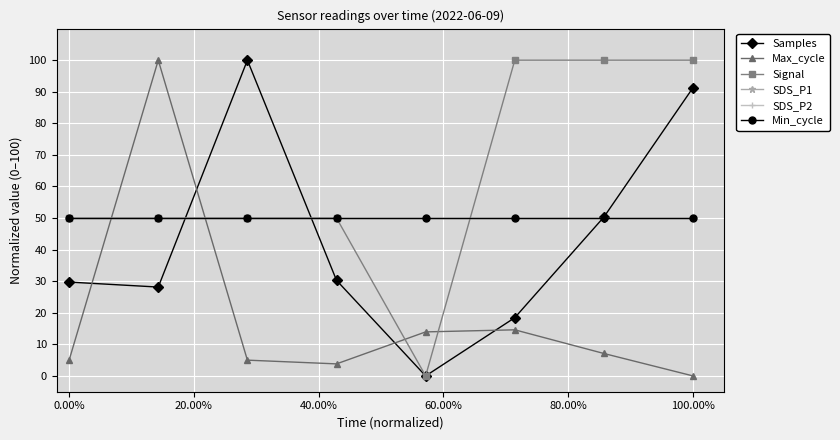

Between which two adjacent categories do SDS_P1 and Signal first intersect?

80.00% and 100.00%